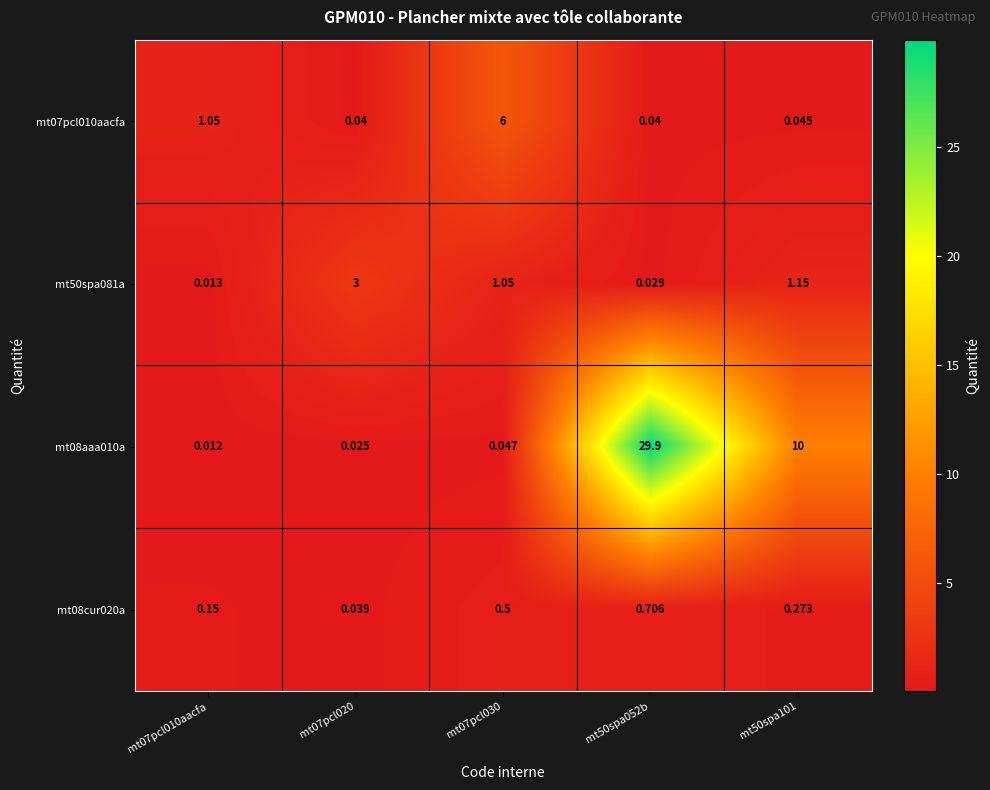

What is the total value across all series at mt07pcl010aacfa?

1.2